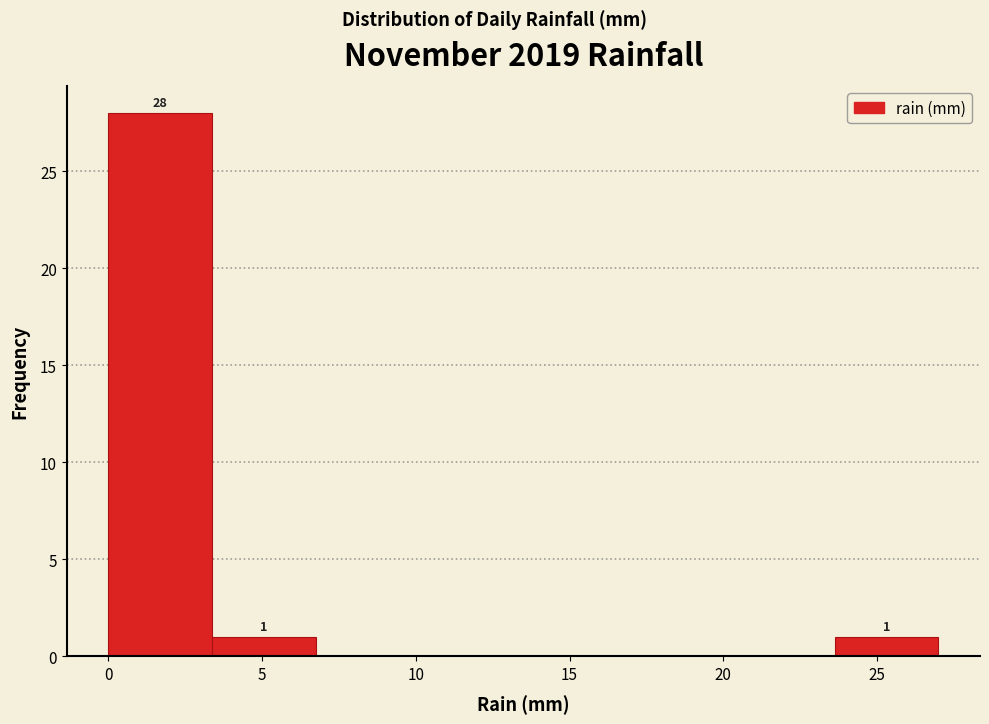

Which range on the x-axis has the tallest bar?

0.0 to 3.5